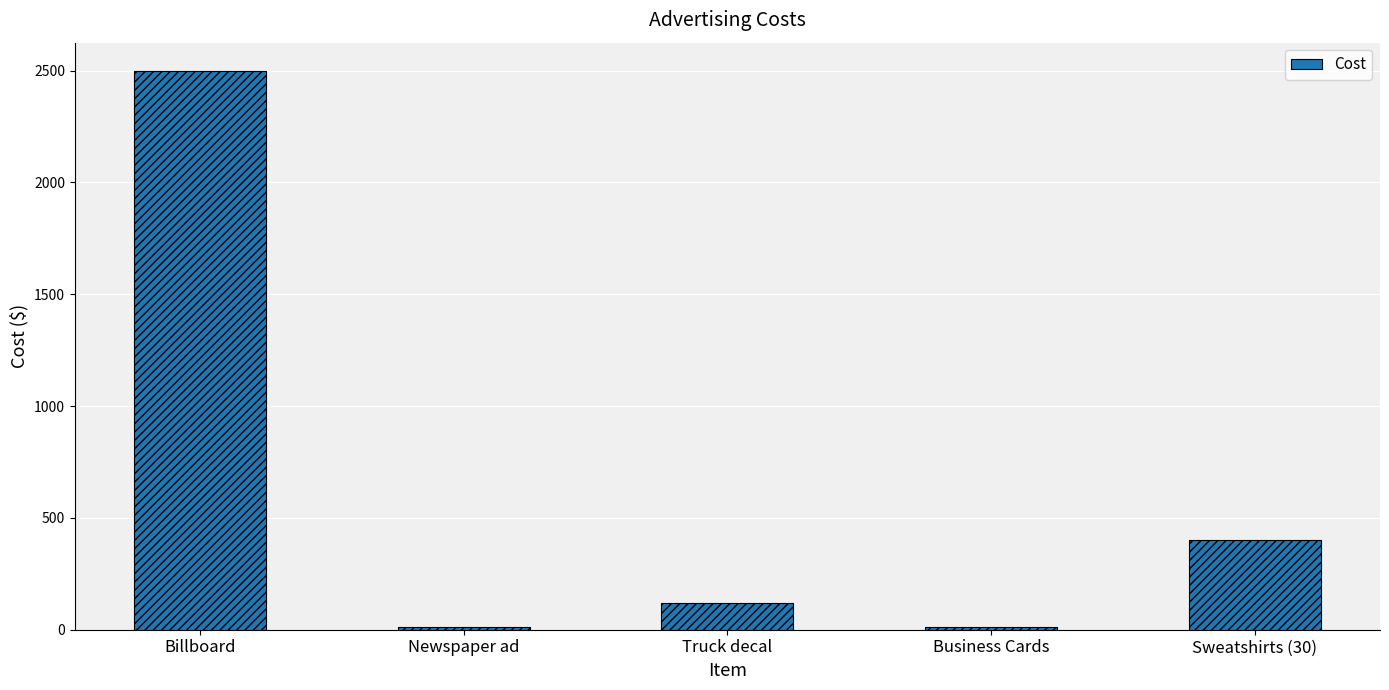

Is it true that the value at Truck decal is 214?

False